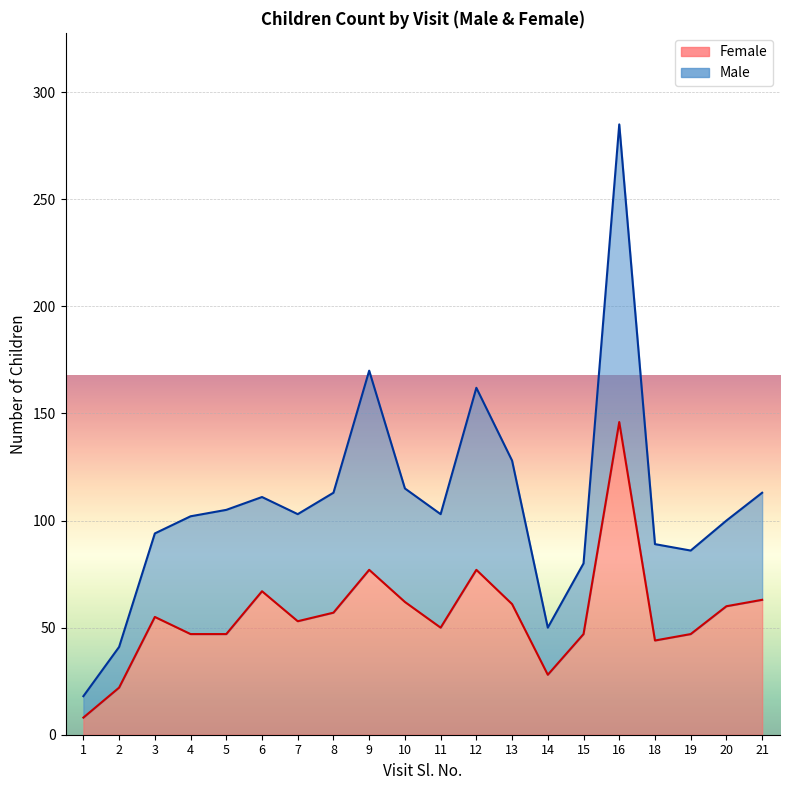

Which category has the lowest value in the Female series?

1